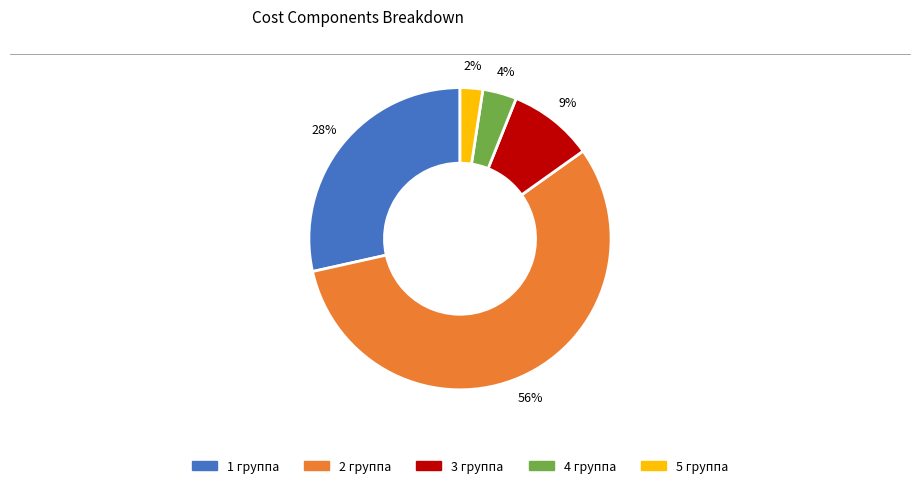

Count the number of slices in the pie.

5